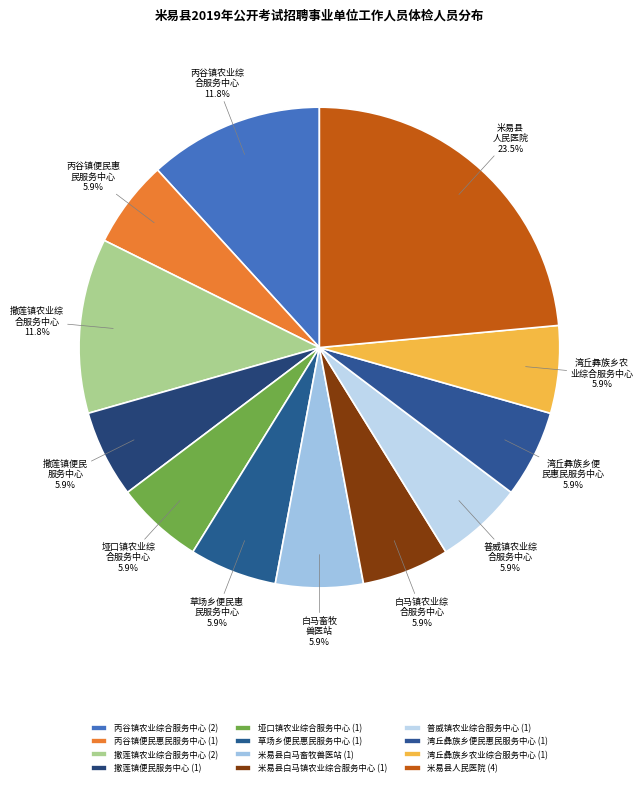

How many slices are in this pie chart?

12